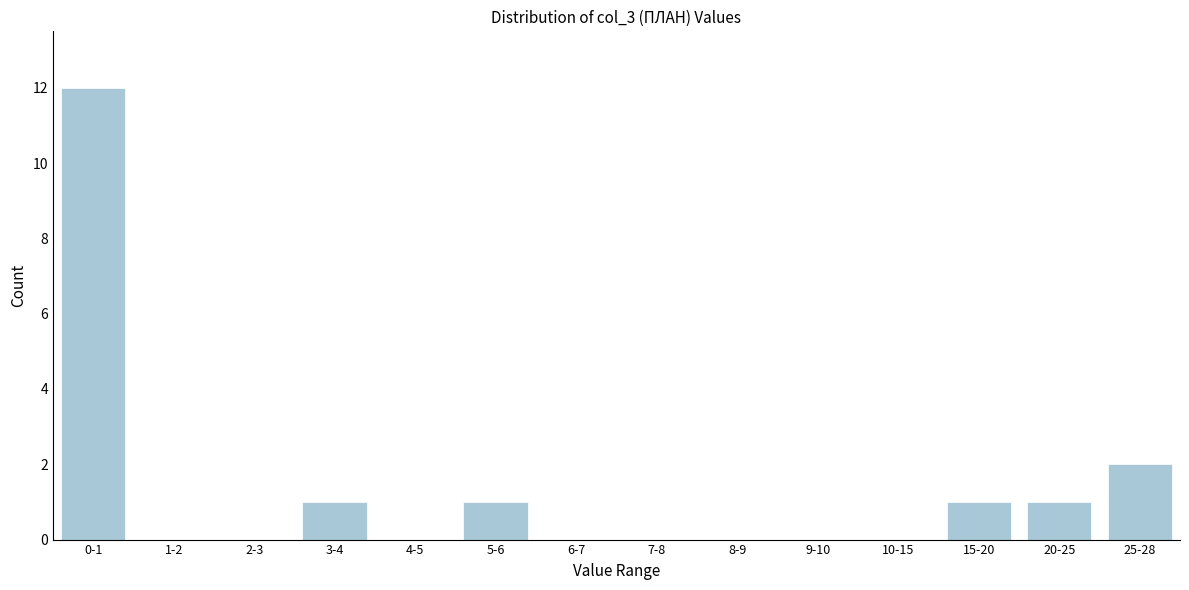

Reading left to right, transcribe all the data shown in this chart.

0-1=12	1-2=0	2-3=0	3-4=1	4-5=0	5-6=1	6-7=0	7-8=0	8-9=0	9-10=0	10-15=0	15-20=1	20-25=1	25-28=2